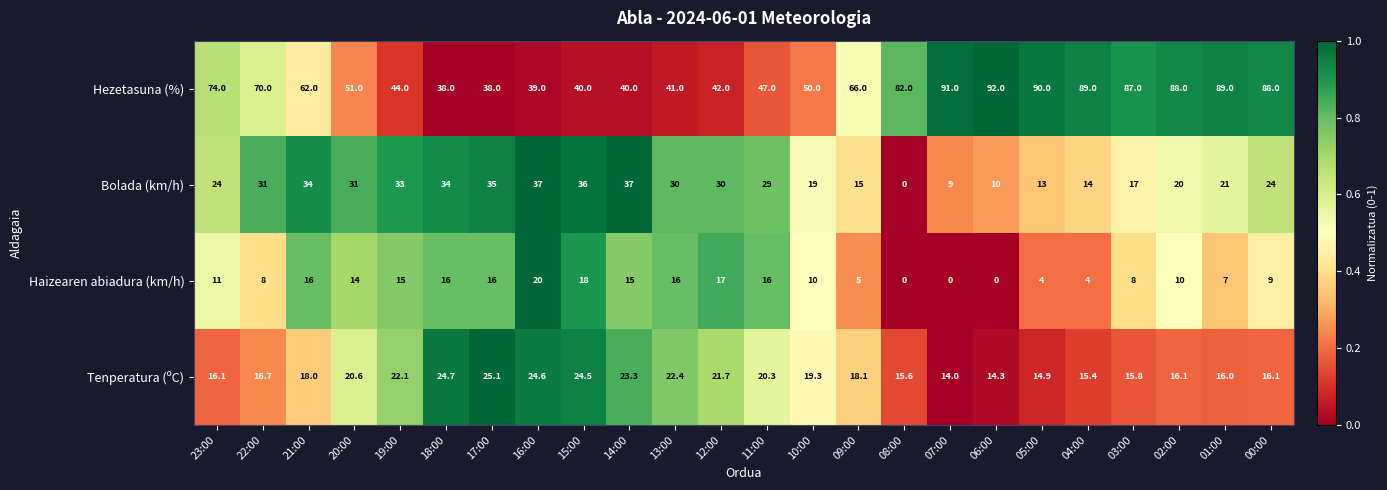

Which series has the widest spread of values?

Hezetasuna (%)